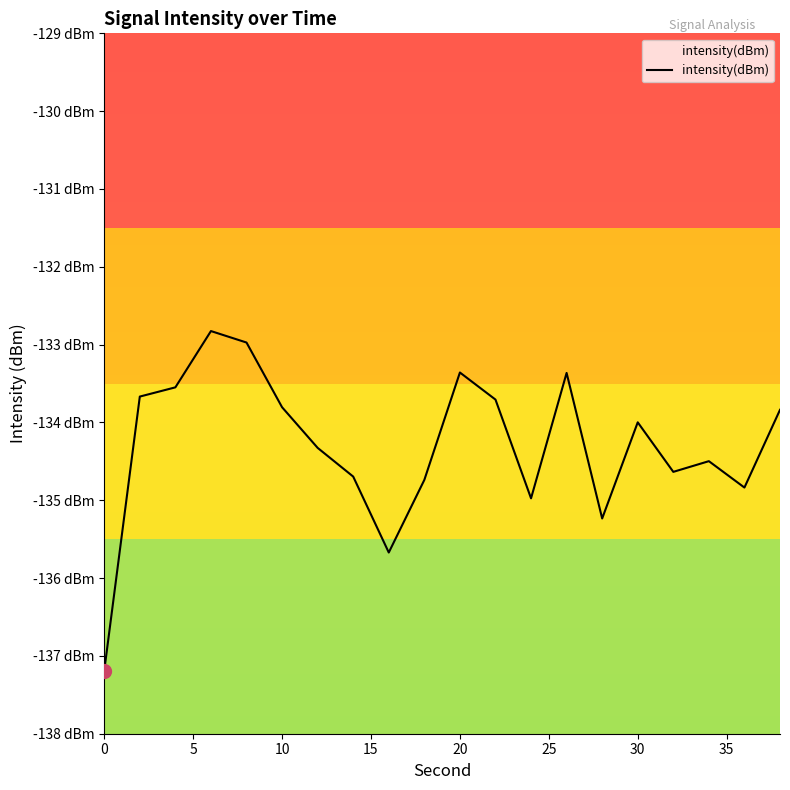

How many distinct data groups are displayed?

1